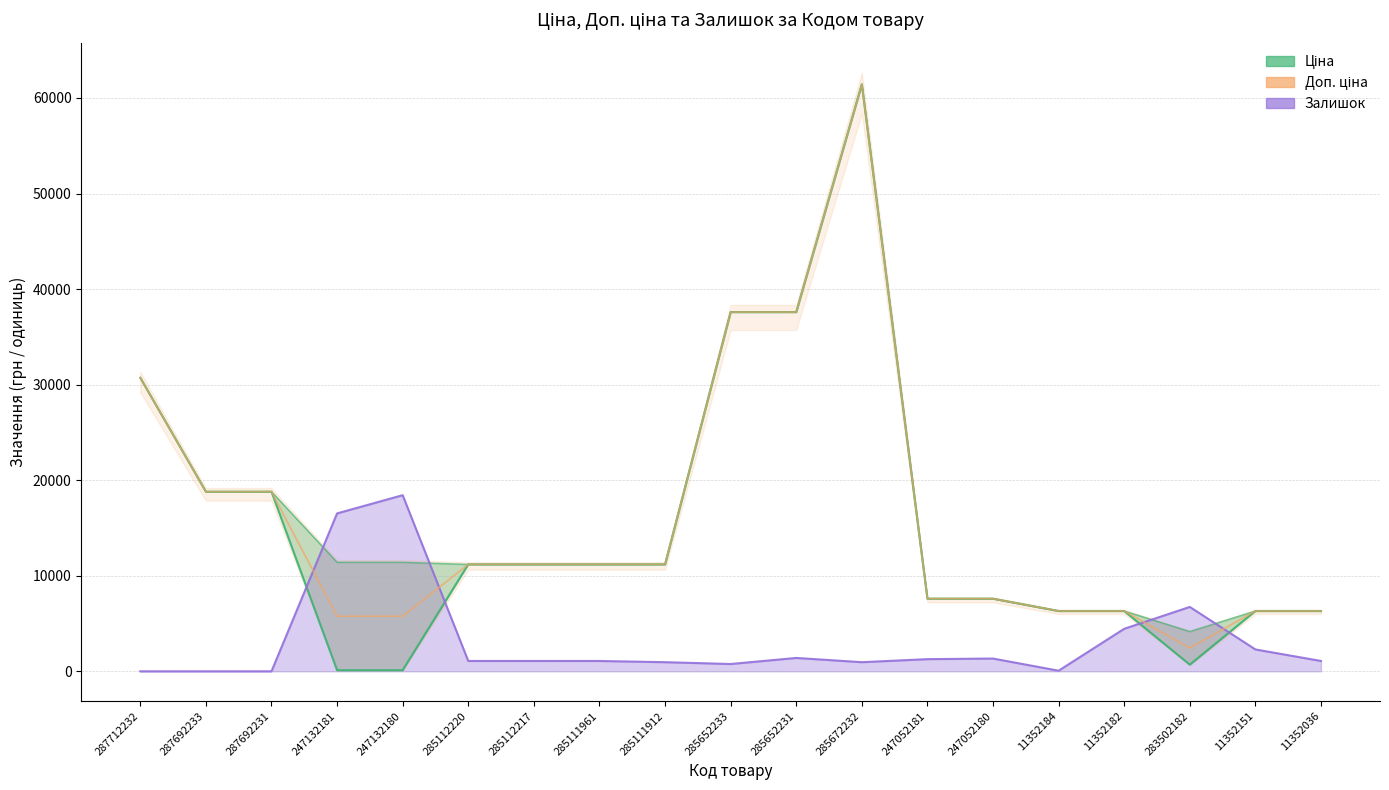

Between 247052181 and 285112217, which is larger?

285112217